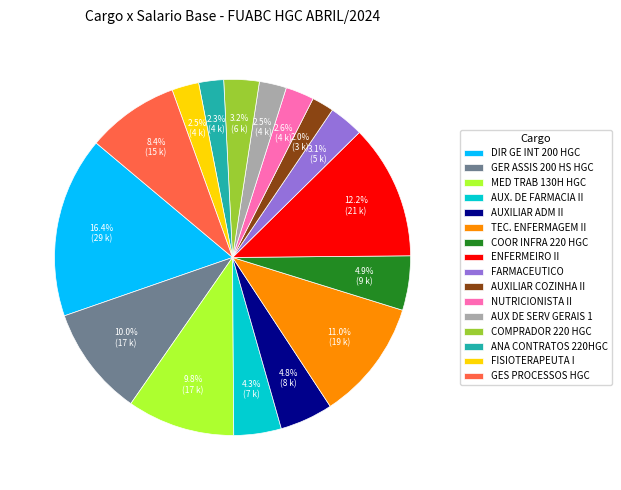

Is the sum of GER ASSIS 200 HS HGC and FISIOTERAPEUTA I greater than half?

No